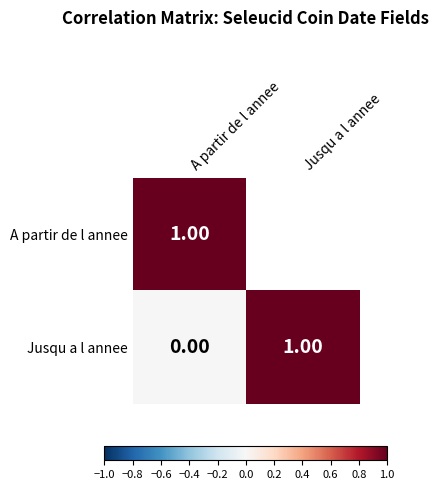

At which category is the sum across all series the highest?

A partir de l annee